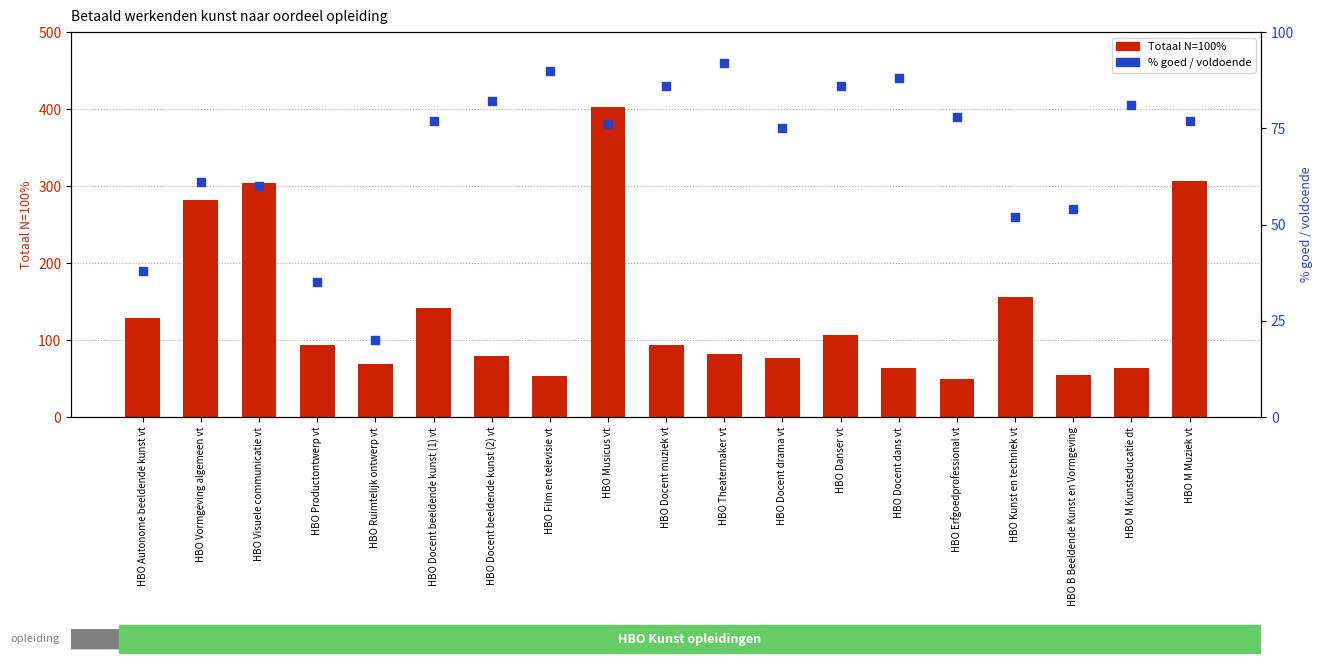

Is the value of Totaal N=100% at HBO Theatermaker vt greater than the value of % goed / voldoende at HBO Docent drama vt?

Yes